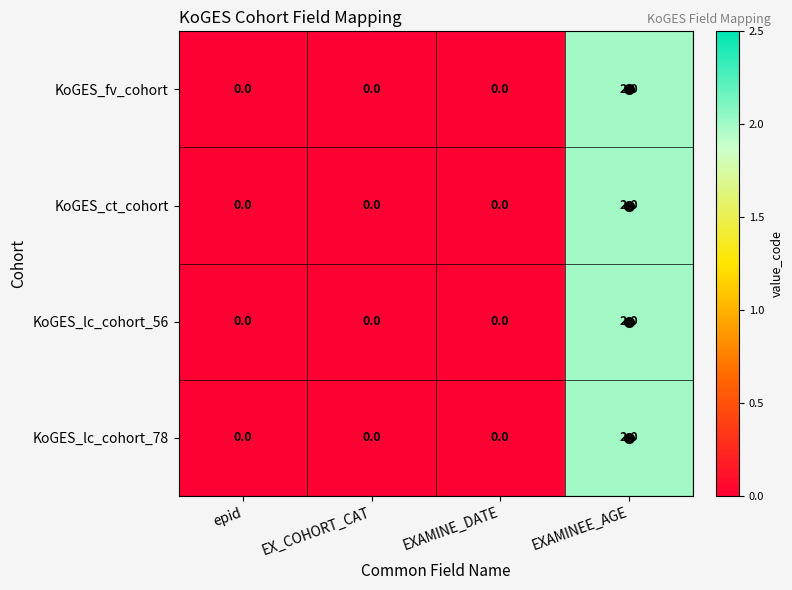

Is it true that KoGES_ct_cohort equals -1 at EXAMINE_DATE?

False